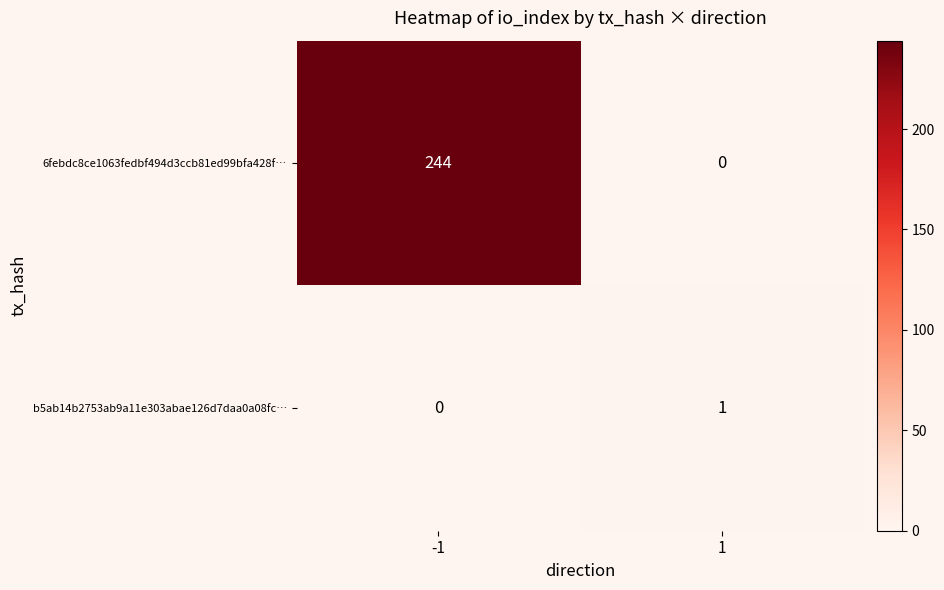

The b5ab14b2753ab9a11e303abae126d7daa0a08fc… series shows 1 at 1. True or false?

True